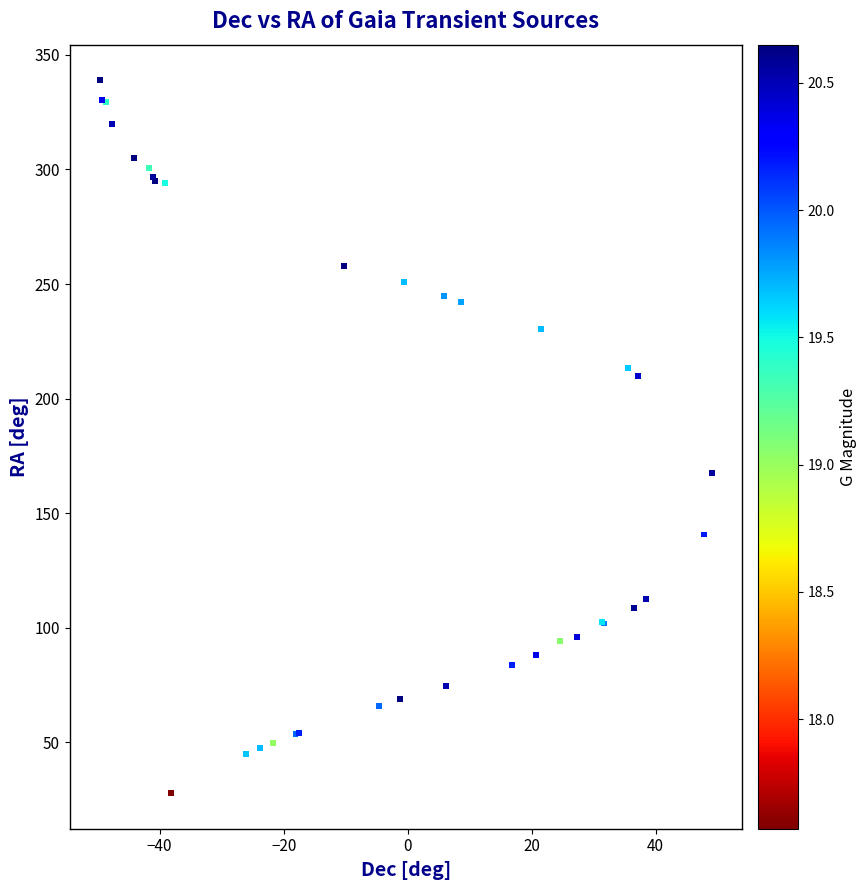

What Y value in the scatter plot is closest to 183?

167.4